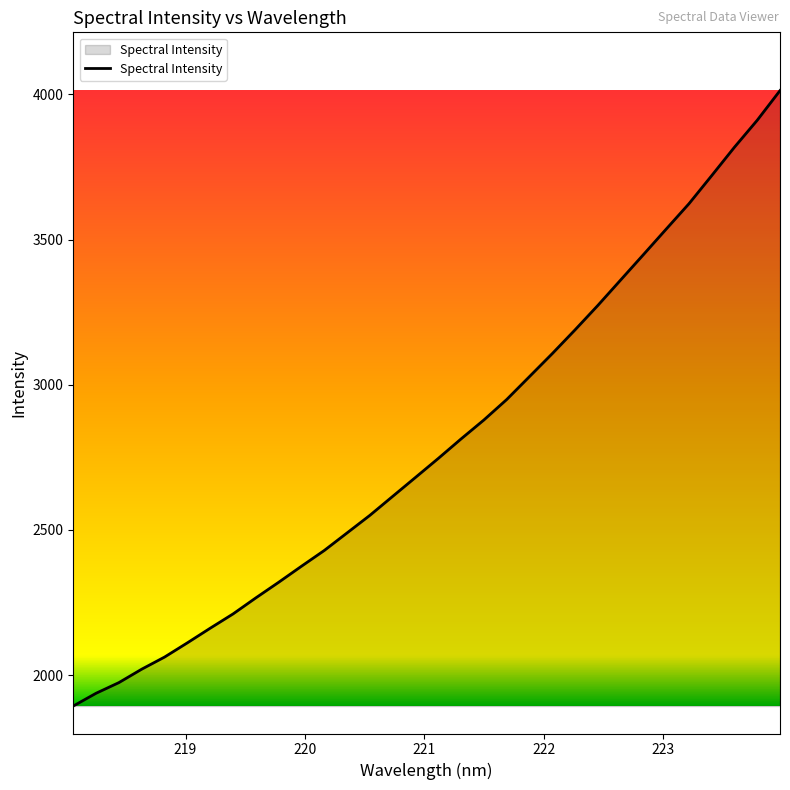

What is the minimum value shown in the chart?

1893.3